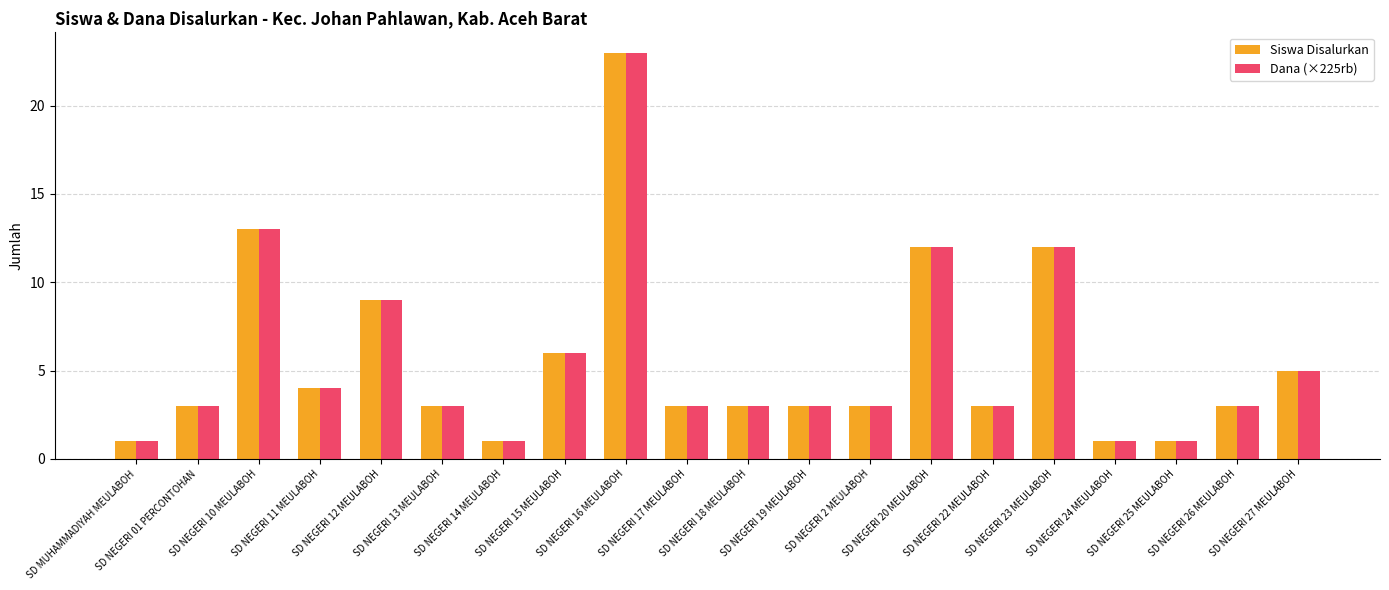

The value of Siswa Disalurkan at SD NEGERI 14 MEULABOH is 2. True or false?

False